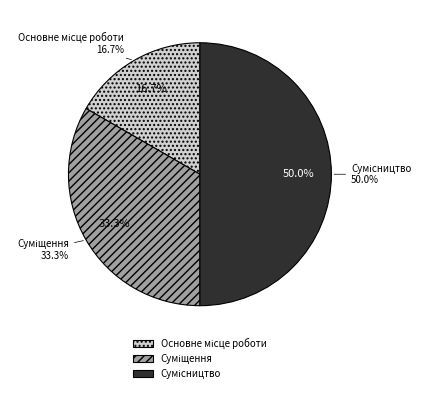

The Сумісництво slice represents 65% of the pie. True or false?

False